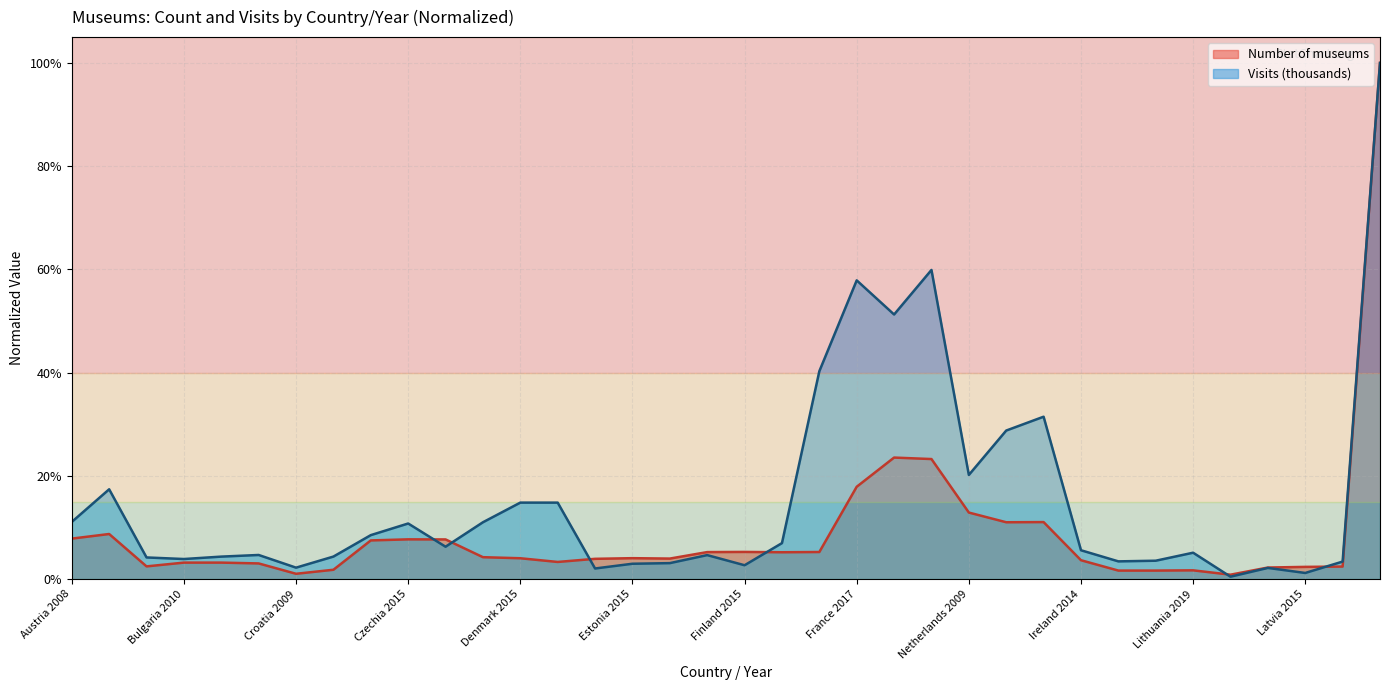

Which series has the largest range (max minus min)?

Visits (thousands)